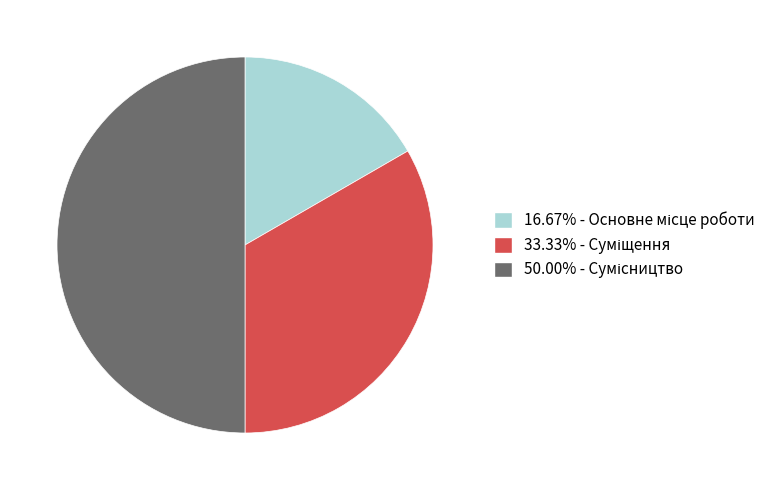

How many slices are in this pie chart?

3